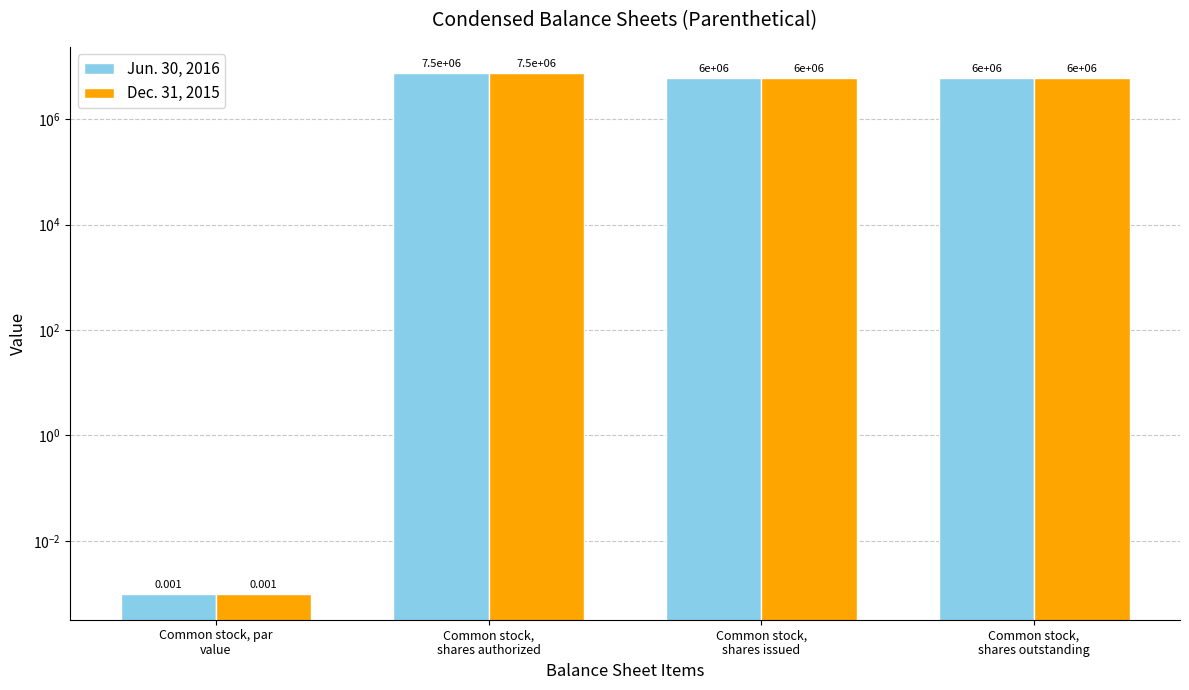

How many values in the Dec. 31, 2015 series exceed 6000000?

1